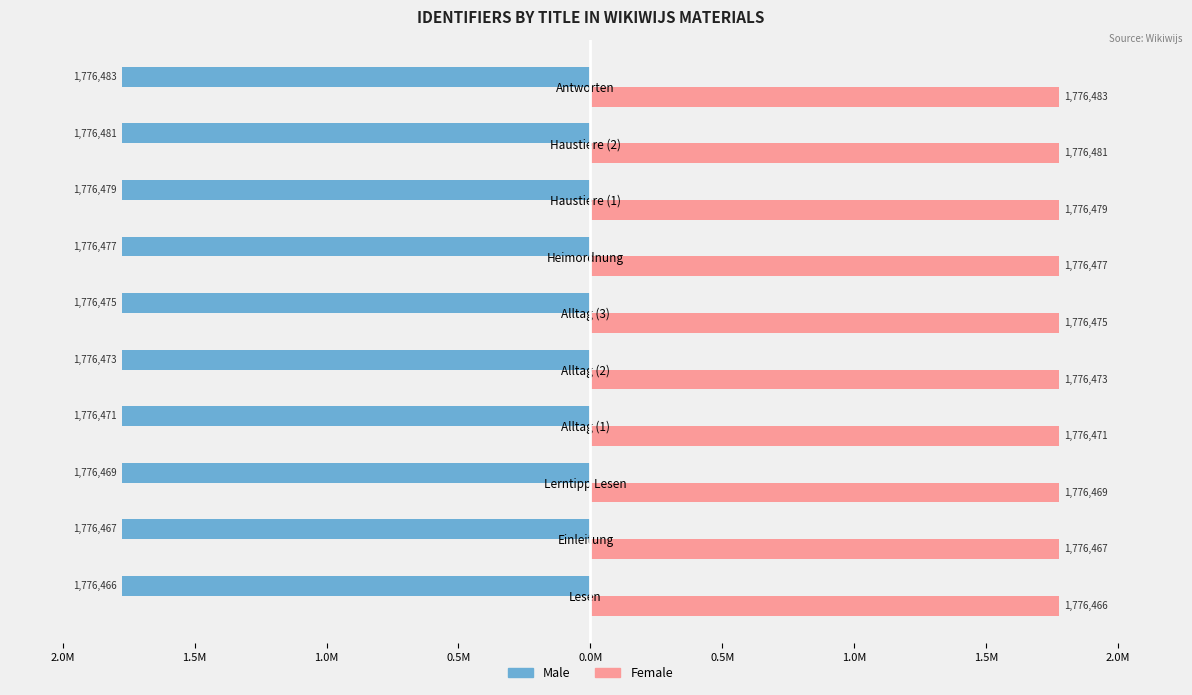

What are all the series names shown in the legend?

Male, Female